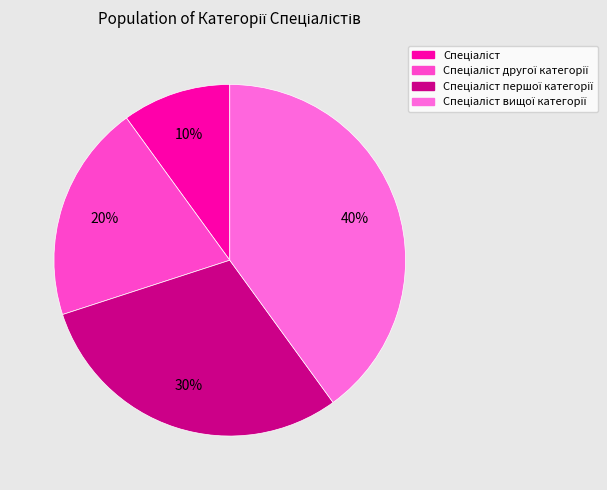

How many slices are in this pie chart?

4